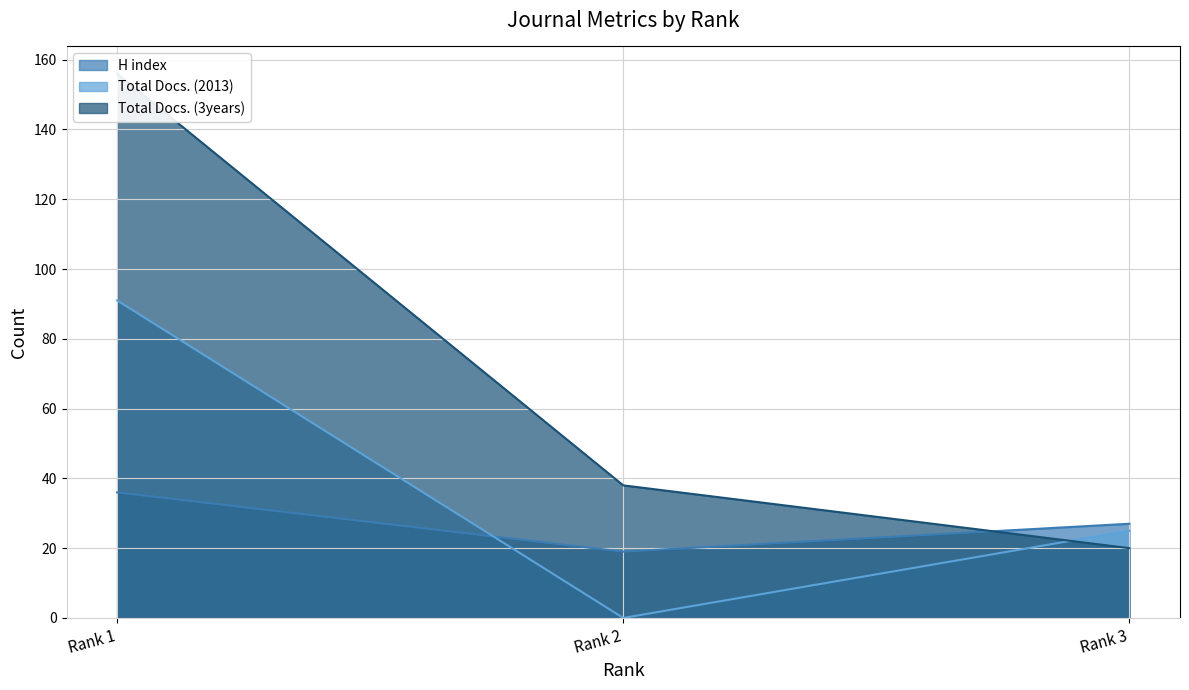

List the labels in order of H index value, largest first.

Rank 1, Rank 3, Rank 2